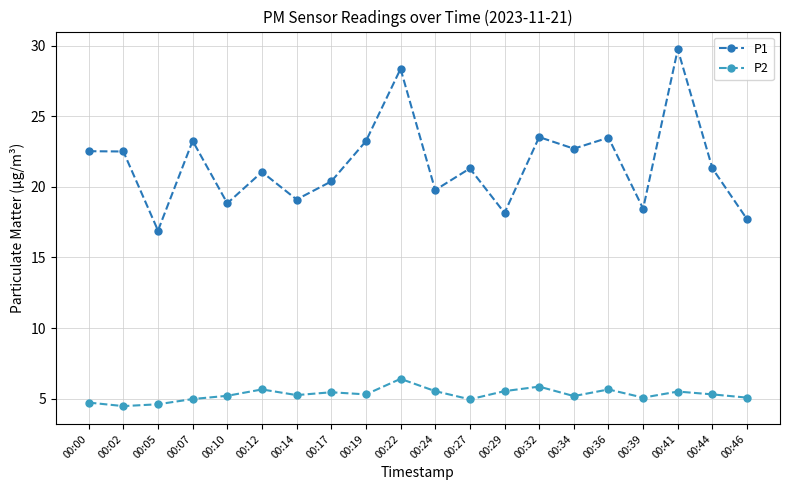

Which series has the largest range (max minus min)?

P1